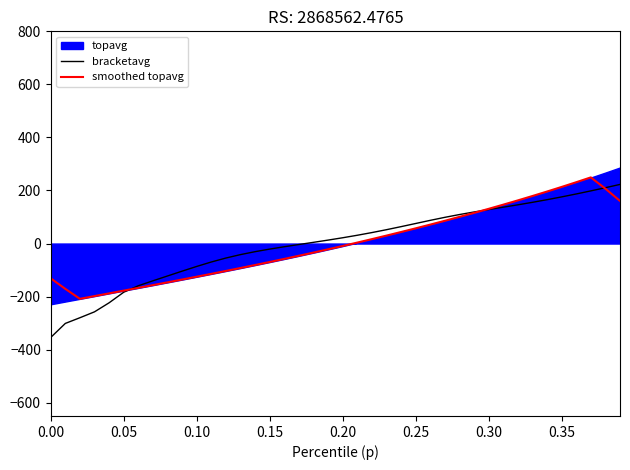

How many intersections are there between bracketavg and smoothed topavg?

3